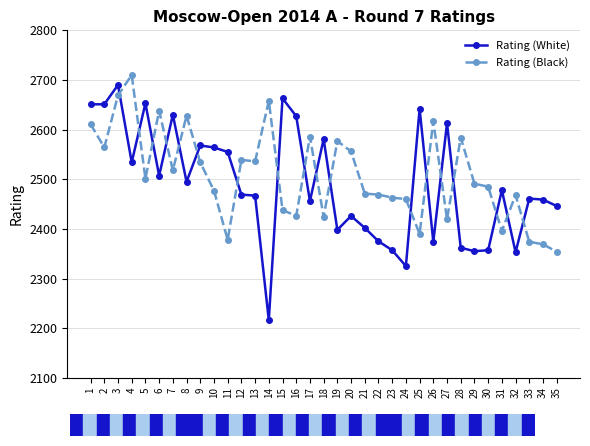

True or false: Rating (White) has more than 2 points higher than both neighbors.

True